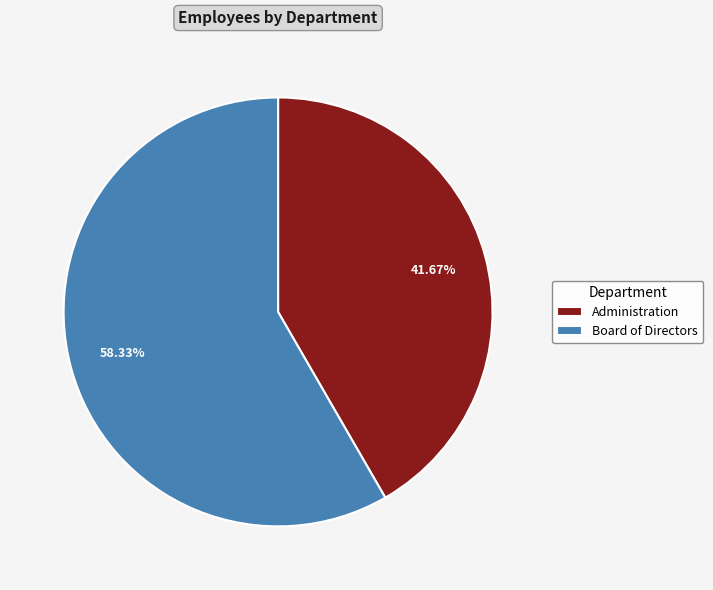

What is the ratio of the value at Administration to the value at Board of Directors?

0.7